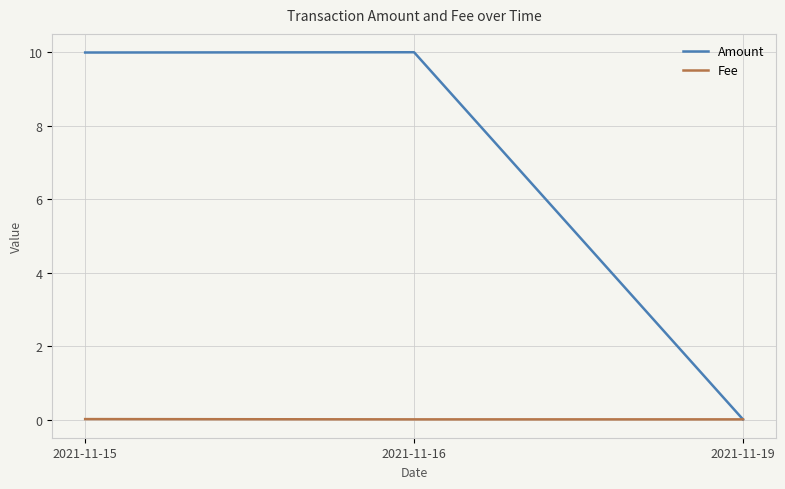

The Amount series shows 3.2 at 2021-11-16. True or false?

False